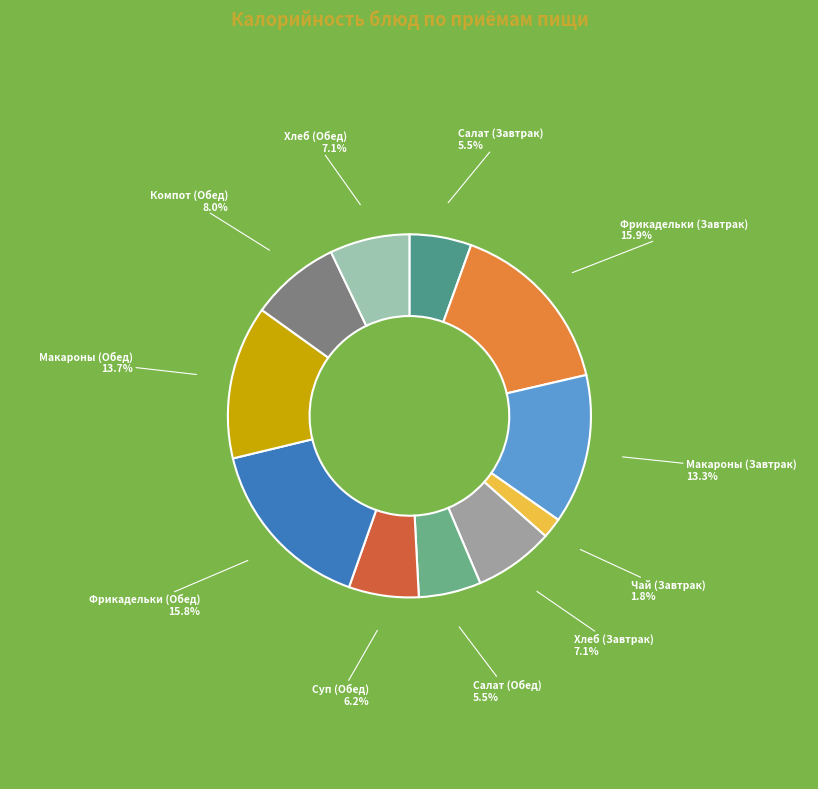

Which slice is the largest?

Фрикадельки (Завтрак)